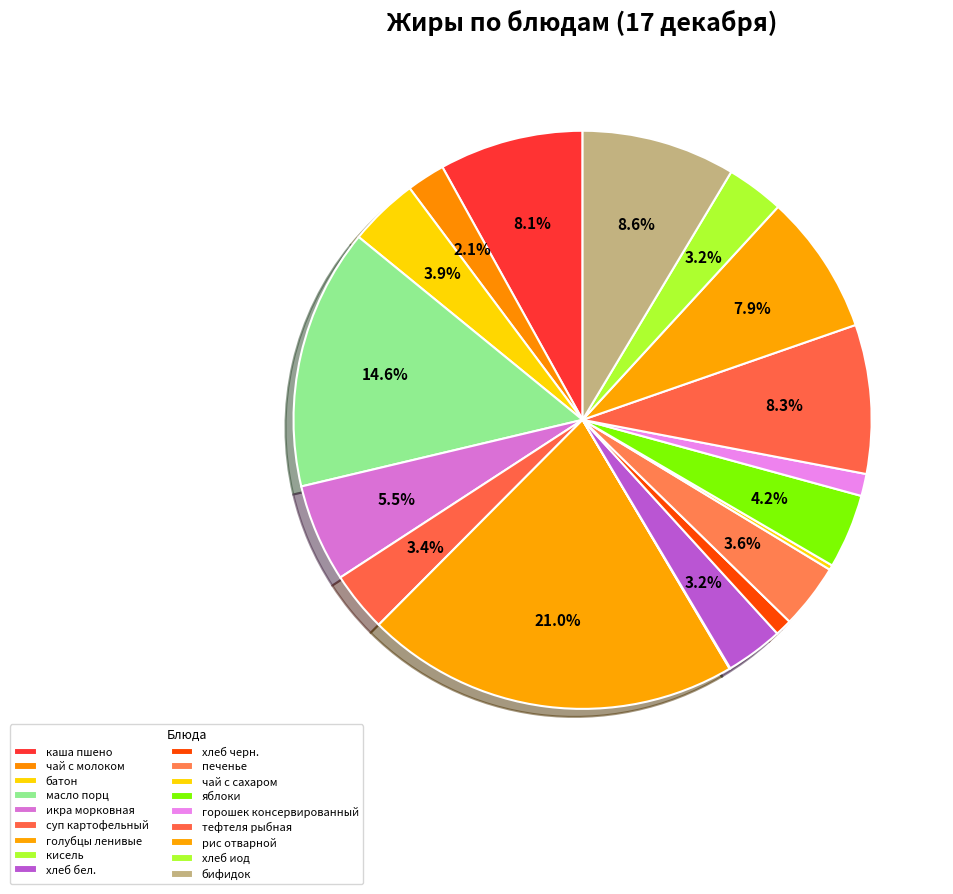

To the nearest percent, what percentage of the pie is хлеб иод?

3%